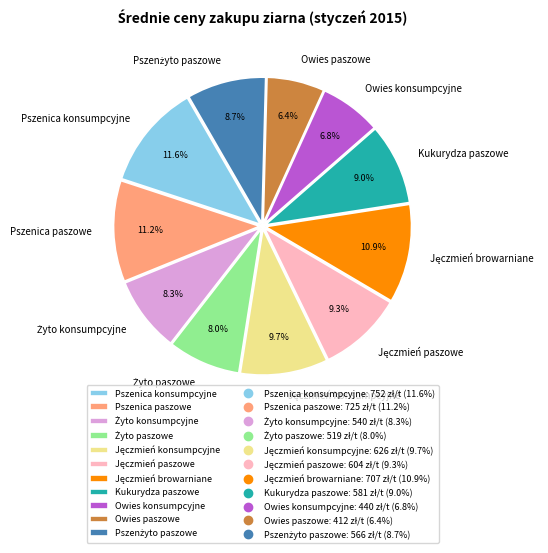

To the nearest percent, what portion does Owies paszowe represent?

6%